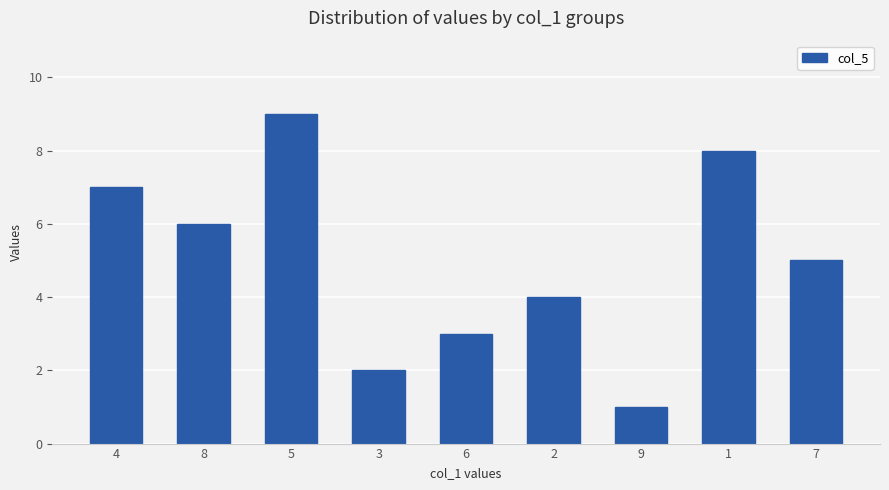

What is the label of the 6th bar from the right?

3